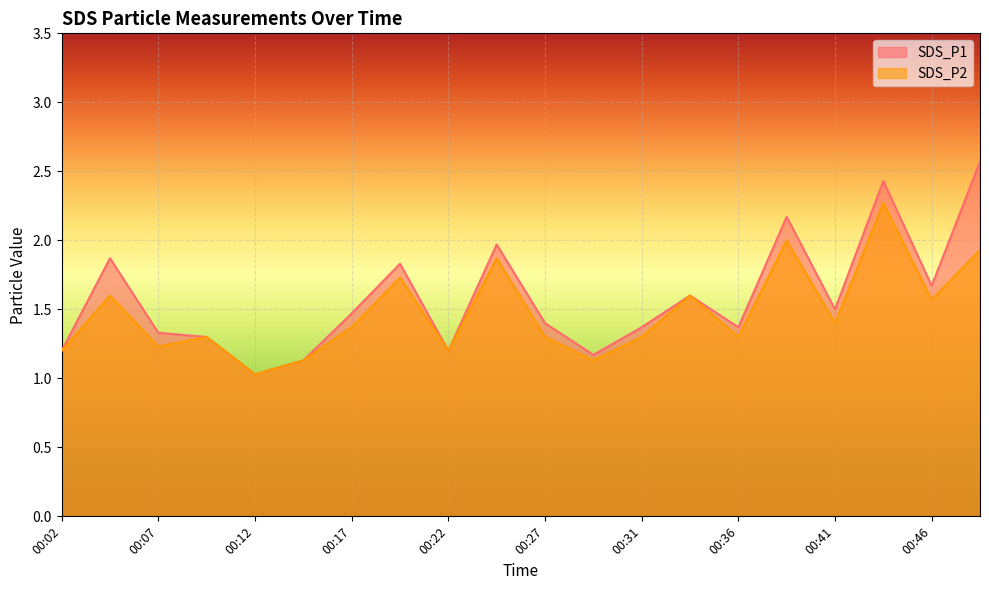

Which label corresponds to the smallest value in the chart?

00:12